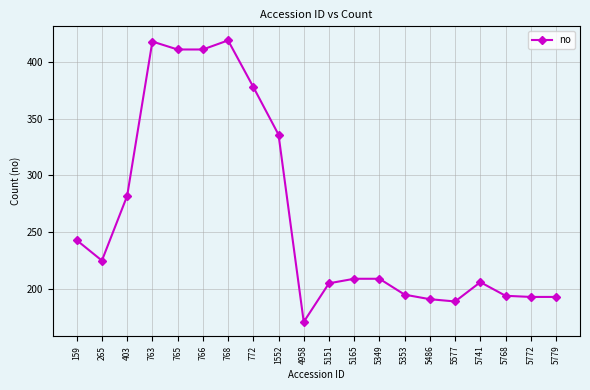

What is the value of the 12th point from the left?

209